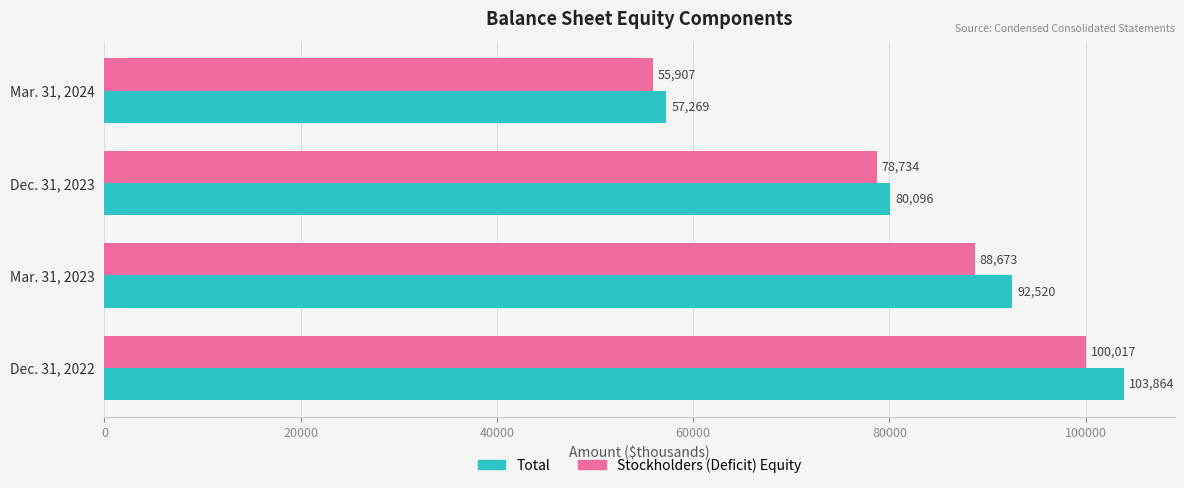

What is the lowest value of the Stockholders (Deficit) Equity series?

55907